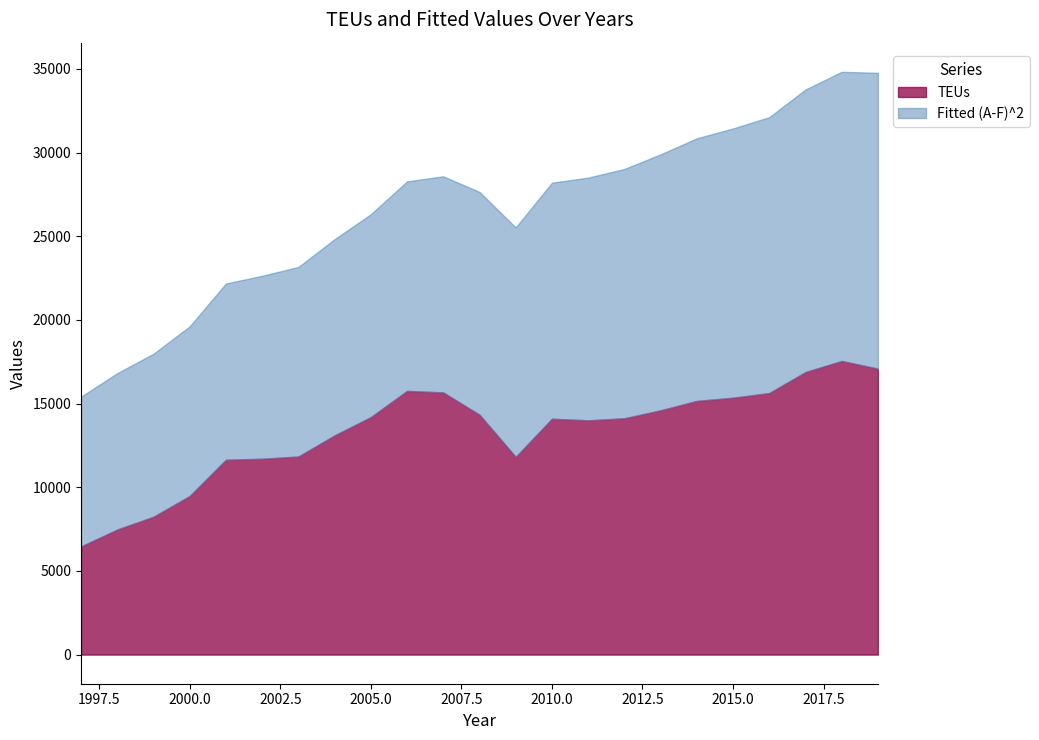

At which category does the chart reach its minimum across all series?

1997